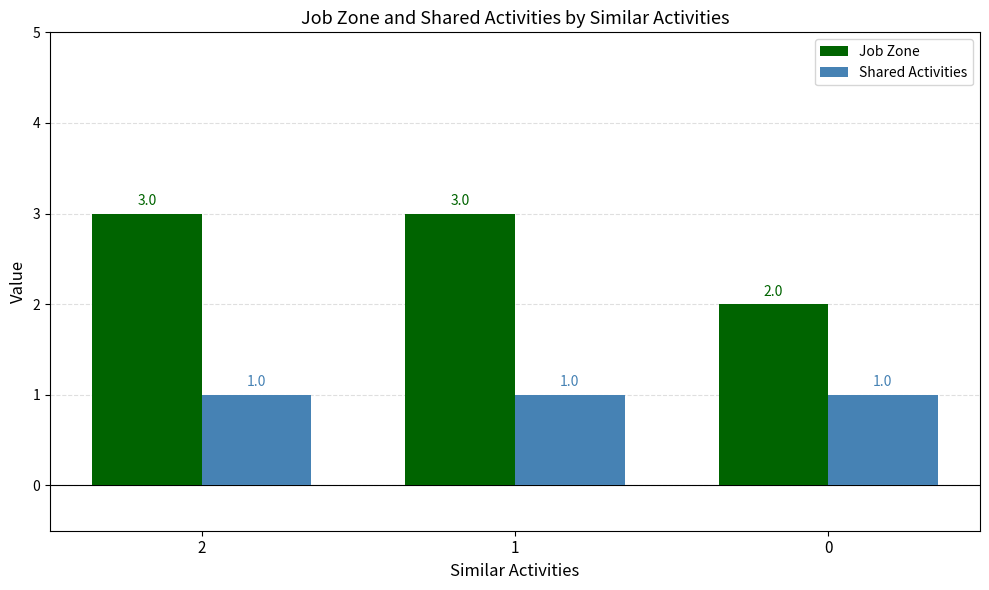

How many series are shown in this chart?

2